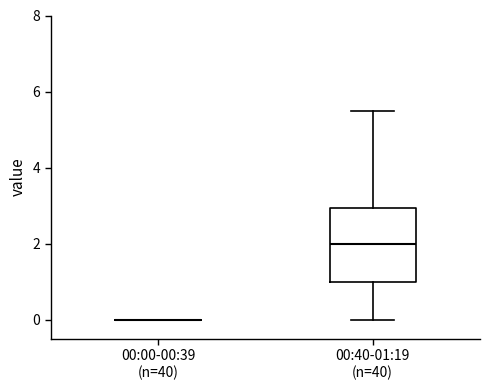

Which box is the tallest, from its lower edge to its upper edge?

00:40-01:19 (n=40)